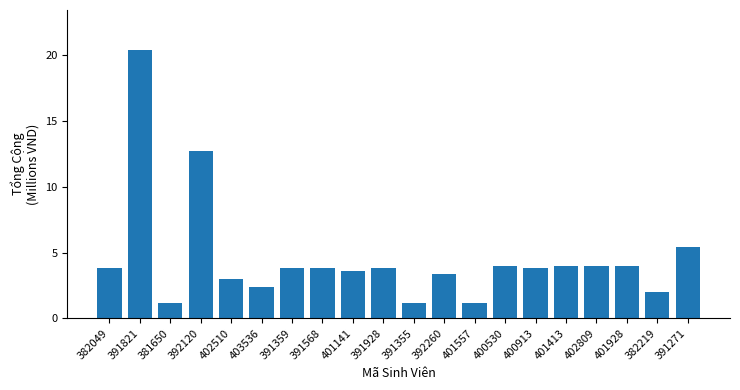

How many categories are shown in the chart?

20